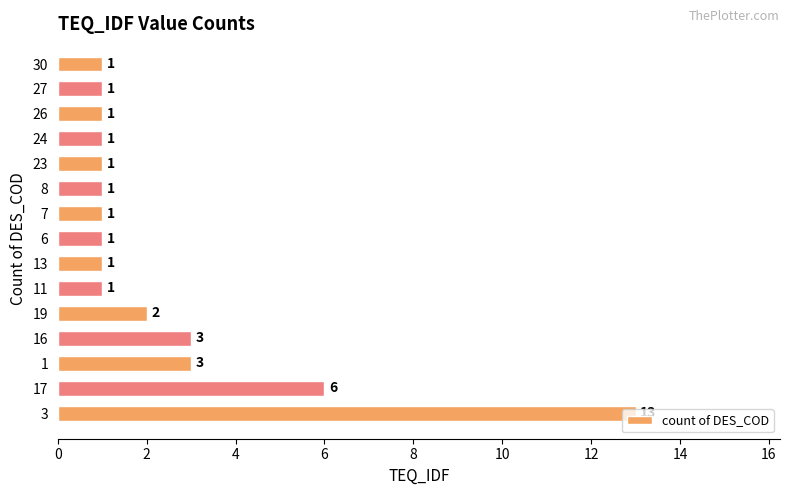

At which category does the chart reach its peak across all series?

3